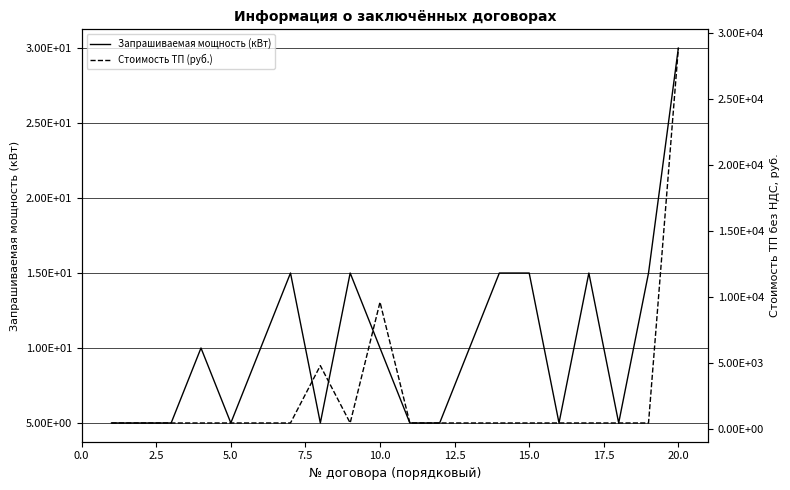

What is the sum of all Запрашиваемая мощность (кВт) values?

205.0